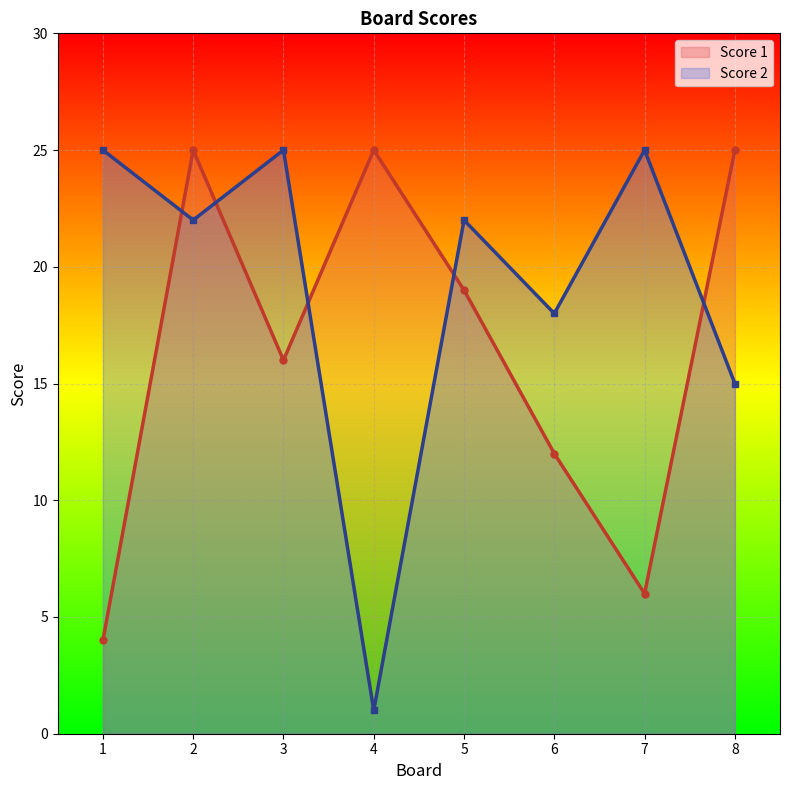

Where is Score 1 nearest to the value 14?

3